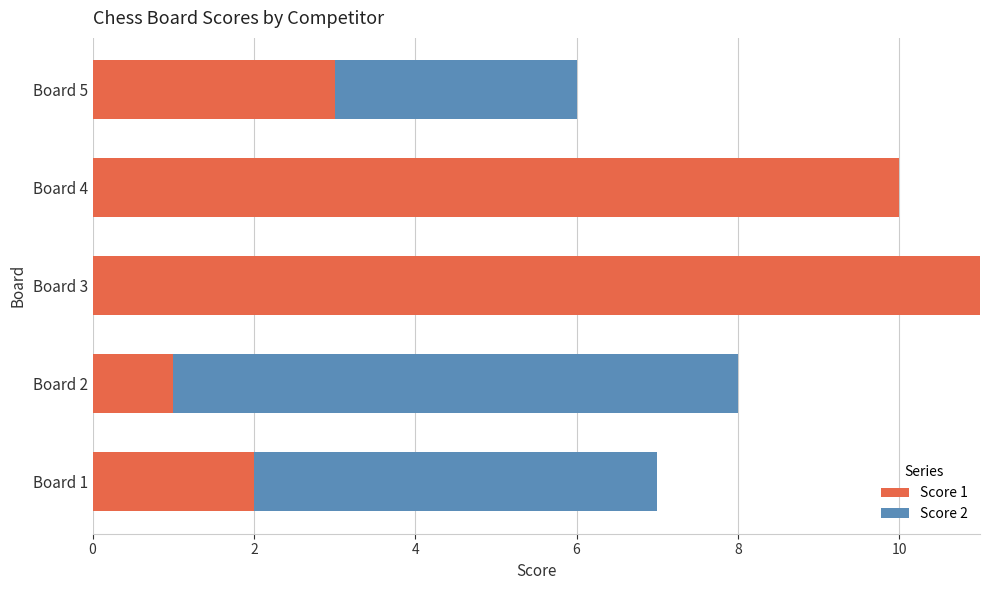

At which category is the sum across all series the highest?

Board 3